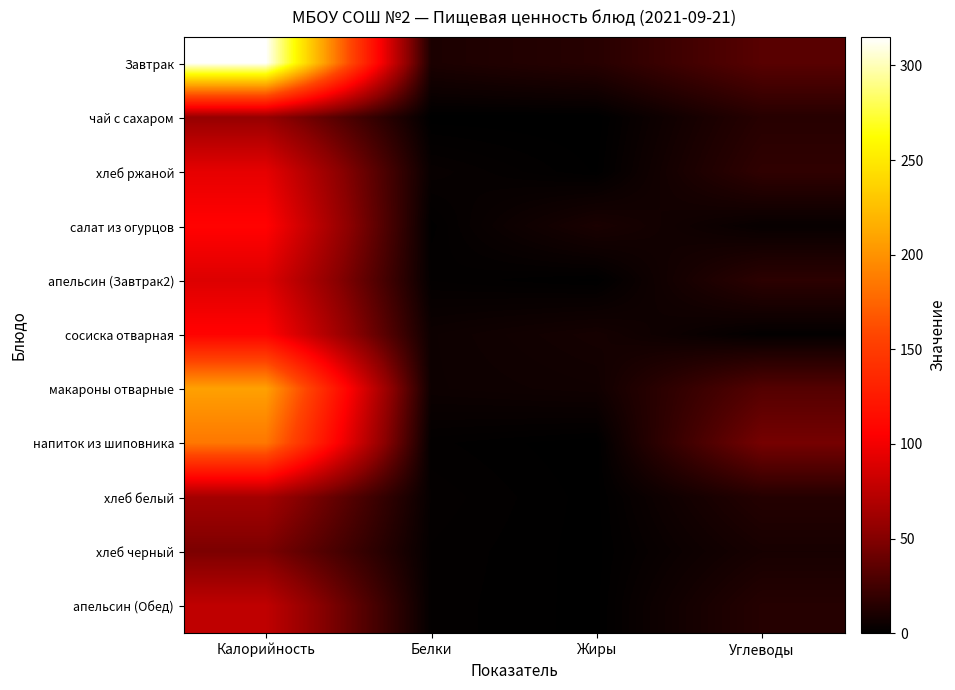

Reading left to right, list all the values displayed in this chart.

Завтрак: Калорийность=315.1	Белки=10.8	Жиры=15.1	Углеводы=33.5
чай с сахаром: Калорийность=58.0	Белки=0.2	Жиры=0.0	Углеводы=15.0
хлеб ржаной: Калорийность=94.0	Белки=3.5	Жиры=0.5	Углеводы=18.3
салат из огурцов: Калорийность=107.0	Белки=0.9	Жиры=10.1	Углеводы=3.0
апельсин (Завтрак2): Калорийность=89.9	Белки=1.8	Жиры=0.4	Углеводы=16.8
сосиска отварная: Калорийность=107.3	Белки=5.4	Жиры=8.4	Углеводы=1.5
макароны отварные: Калорийность=207.8	Белки=5.4	Жиры=6.6	Углеводы=32.0
напиток из шиповника: Калорийность=185.1	Белки=1.4	Жиры=0.0	Углеводы=44.8
хлеб белый: Калорийность=64.0	Белки=2.3	Жиры=0.3	Углеводы=14.1
хлеб черный: Калорийность=47.0	Белки=1.8	Жиры=0.3	Углеводы=9.2
апельсин (Обед): Калорийность=76.5	Белки=1.6	Жиры=0.3	Углеводы=14.4